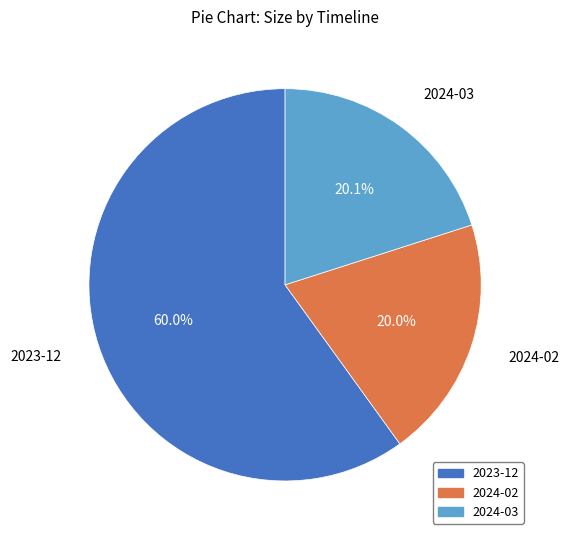

What is the ratio of the value at 2024-03 to the value at 2024-02?

1.0